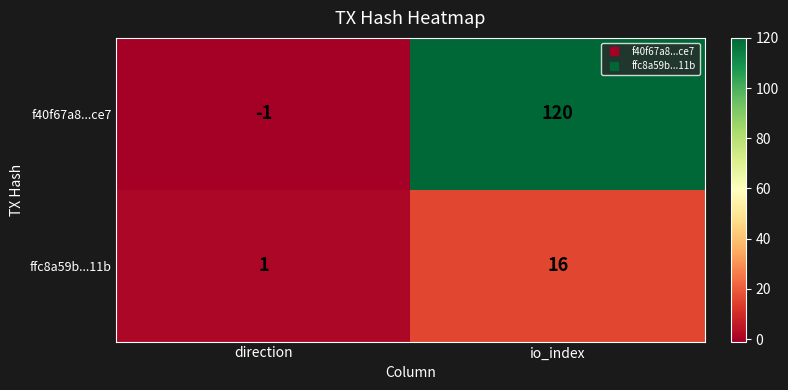

List the labels in order of f40f67a8...ce7 value, largest first.

io_index, direction